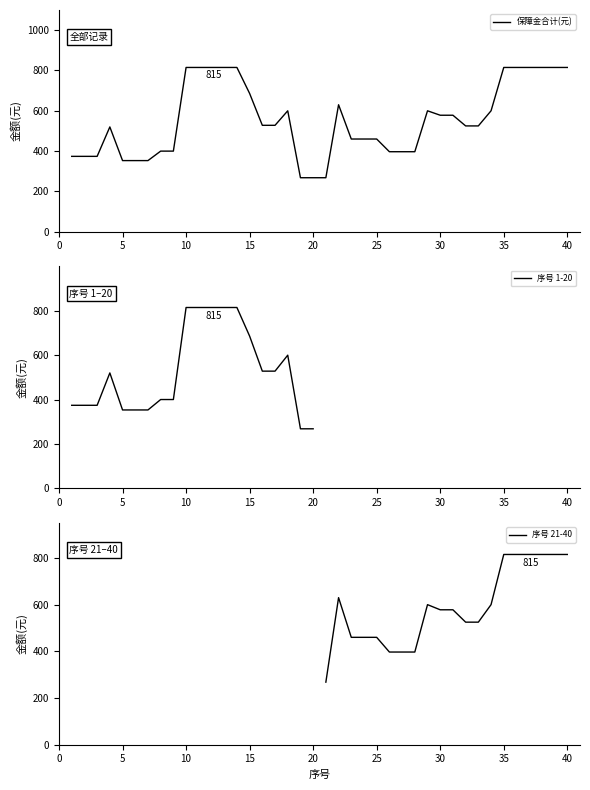

Reading right to left, list all the values displayed in this chart.

40=815	39=815	38=815	37=815	36=815	35=815	34=600	33=525	32=525	31=578	30=578	29=600	28=397	27=397	26=397	25=460	24=460	23=460	22=630	21=268	20=268	19=268	18=600	17=528	16=528	15=686	14=815	13=815	12=815	11=815	10=815	9=400	8=400	7=353	6=353	5=353	4=520	3=374	2=374	1=374